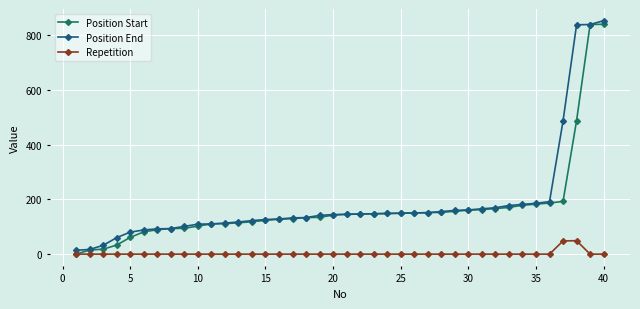

What is the maximum value for Position Start?

838